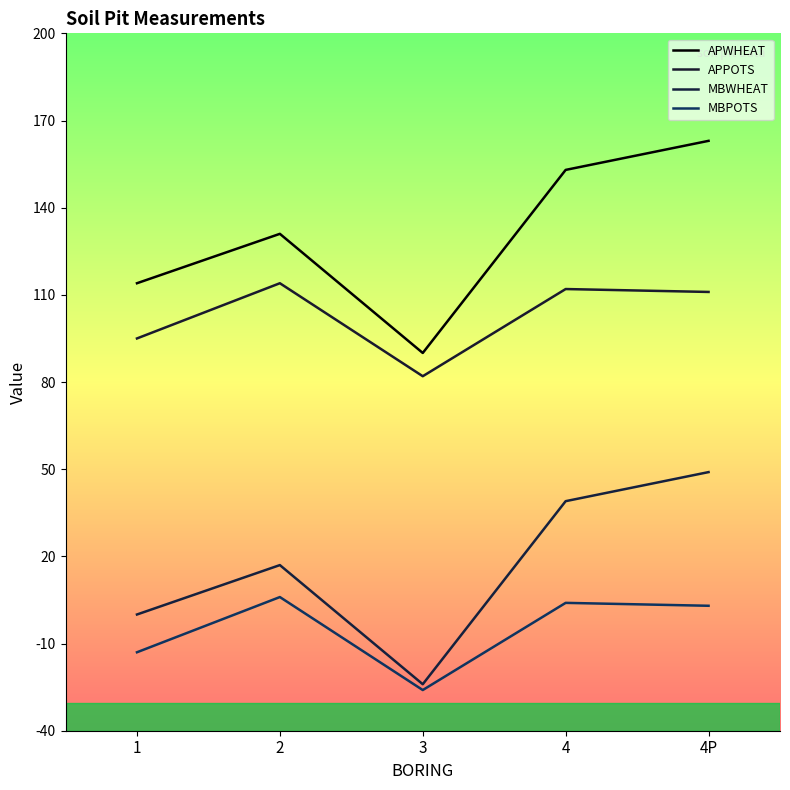

At which category is the sum across all series the highest?

4P